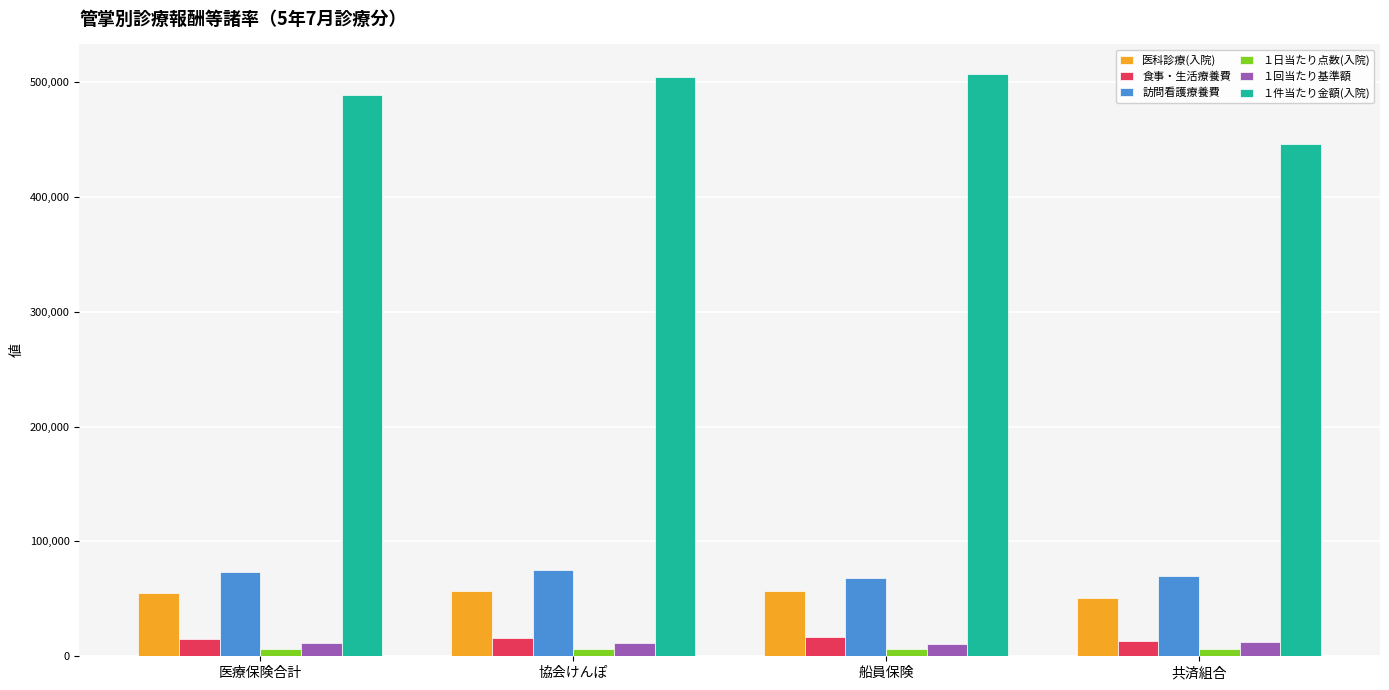

Which series has the largest range (max minus min)?

１件当たり金額(入院)